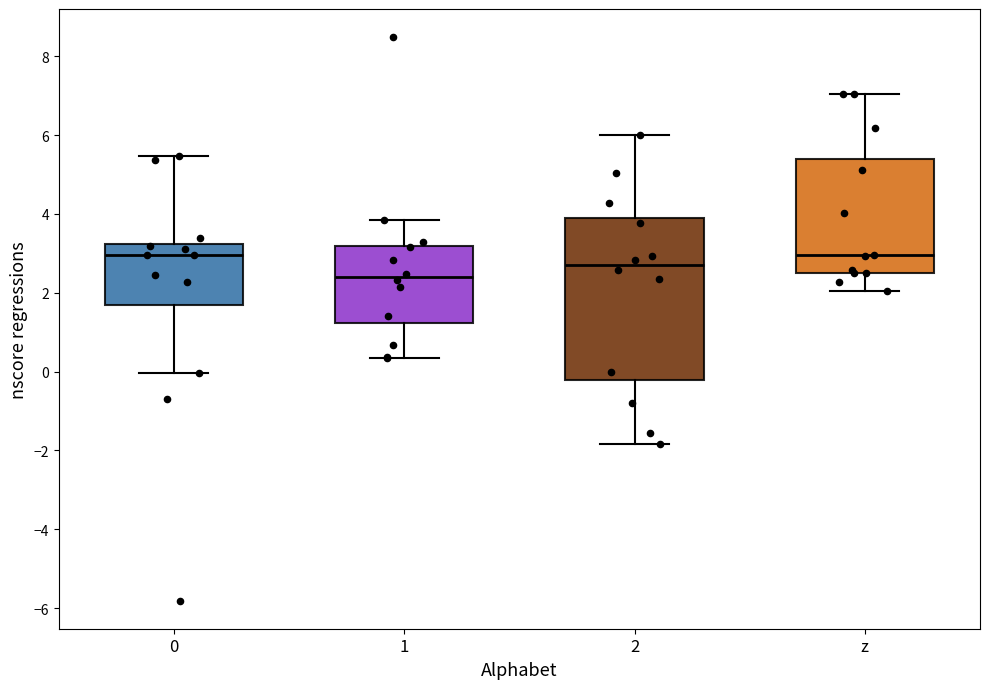

Which box is the tallest, from its lower edge to its upper edge?

2